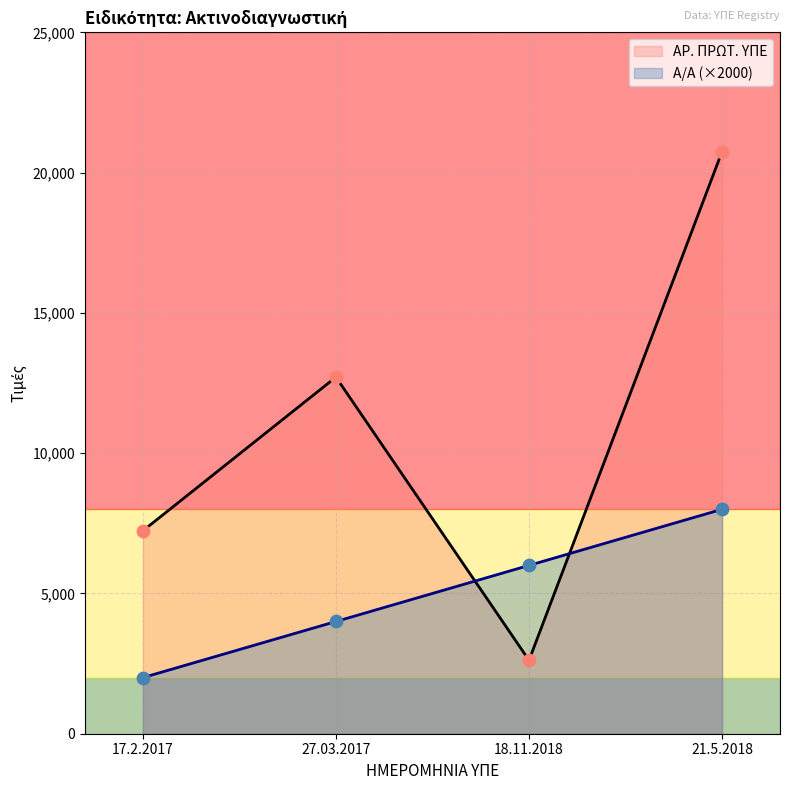

Which series has the largest Y range (max minus min)?

ΑΡ. ΠΡΩΤ. ΥΠΕ